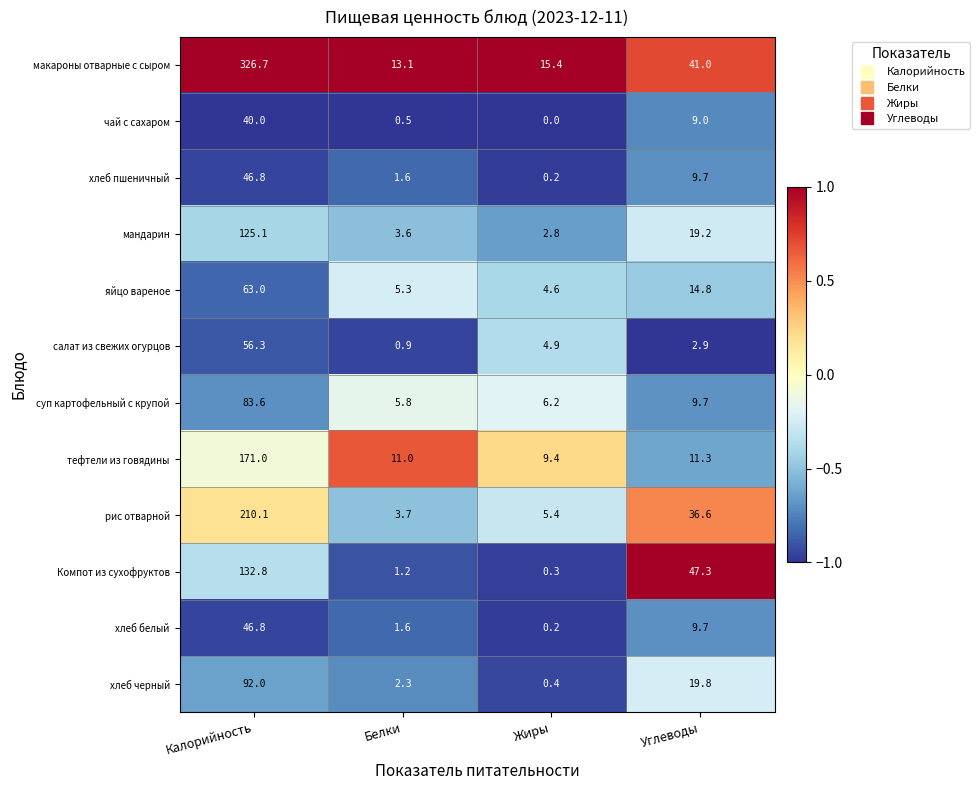

Which series has the largest total across all categories?

макароны отварные с сыром